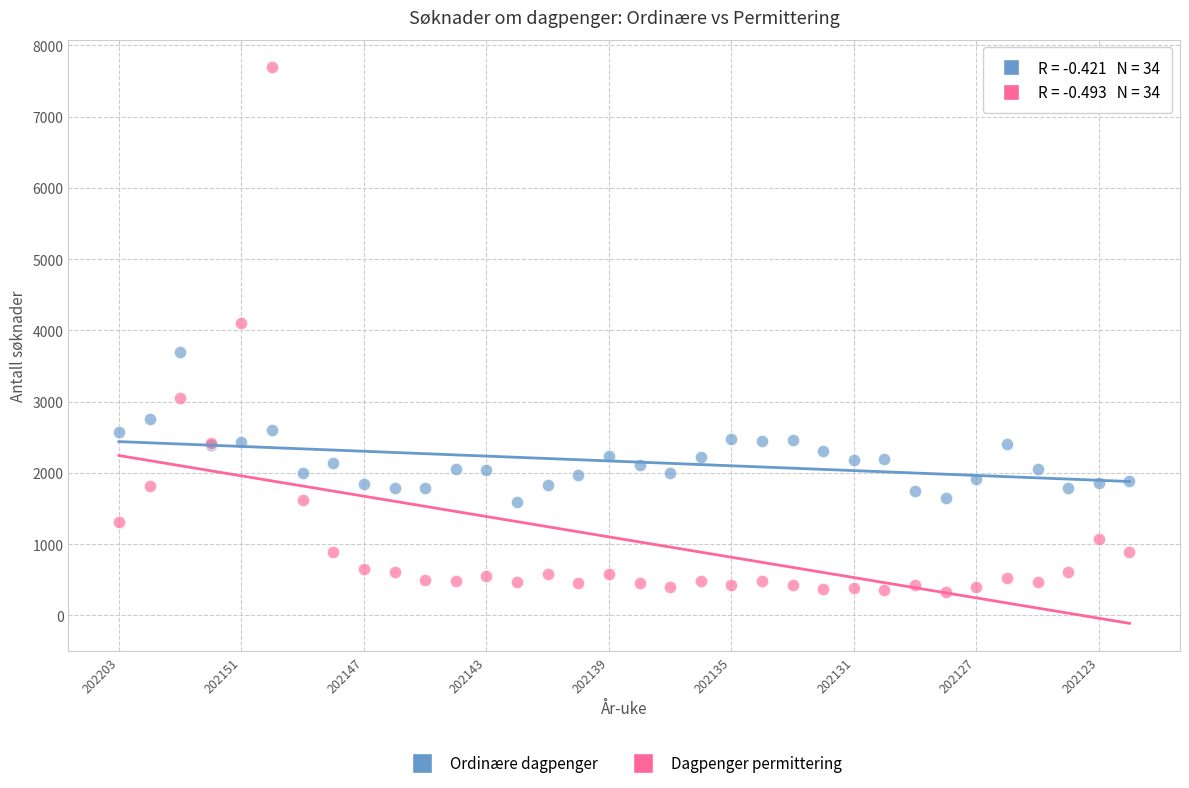

Which series contains the highest Y value?

Dagpenger permittering